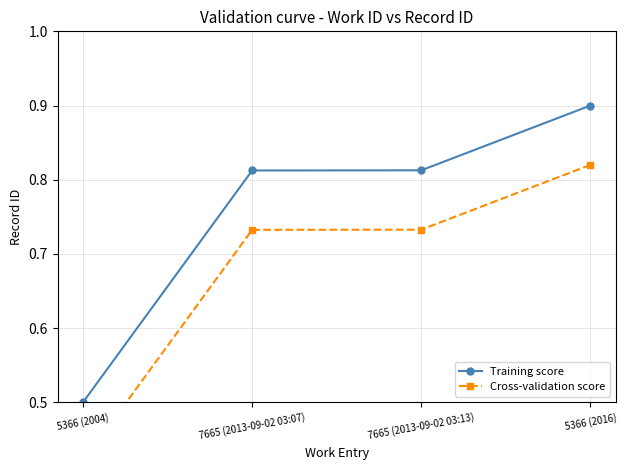

At which category is the sum across all series the highest?

5366 (2016)